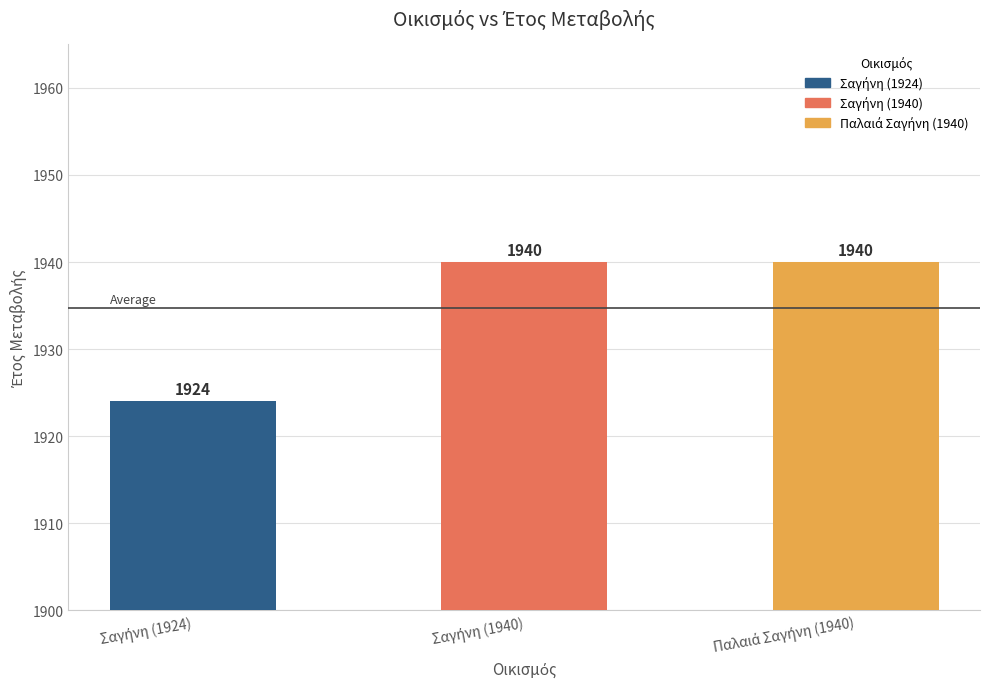

What is the minimum value shown in the chart?

1924